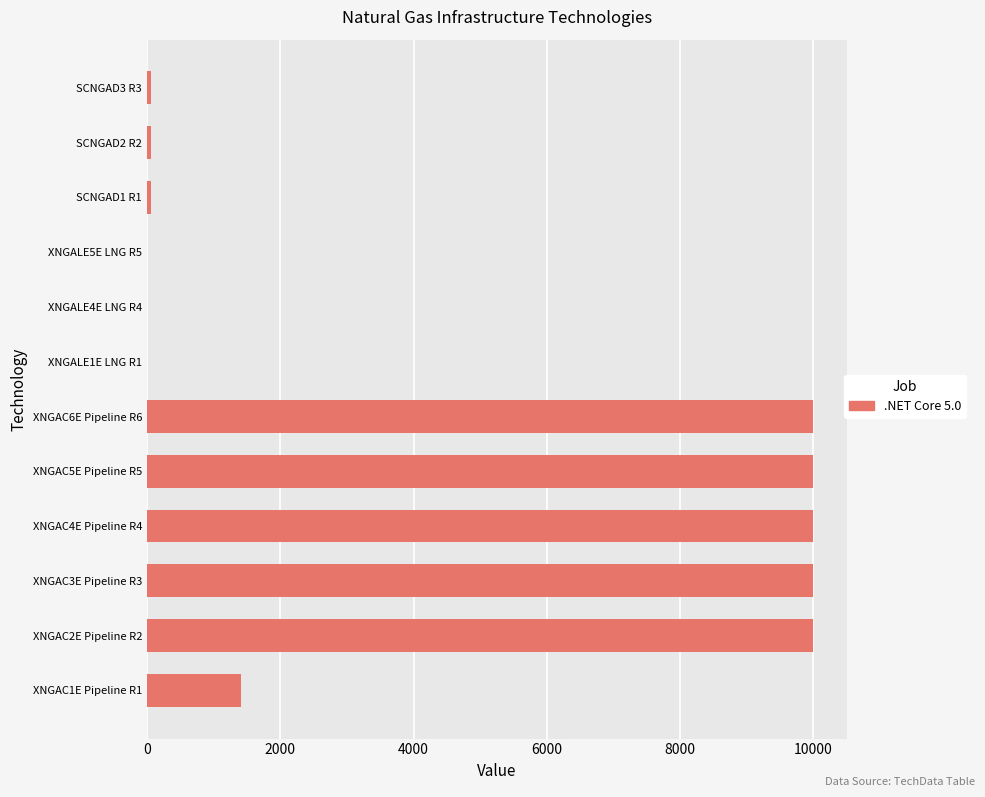

What is the sum of all values?

51572.3